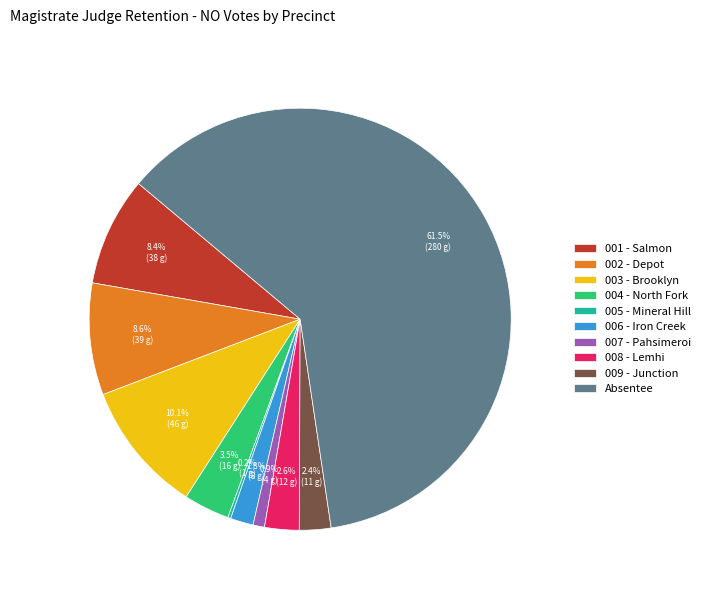

Between 007 - Pahsimeroi and 006 - Iron Creek, which is larger?

006 - Iron Creek